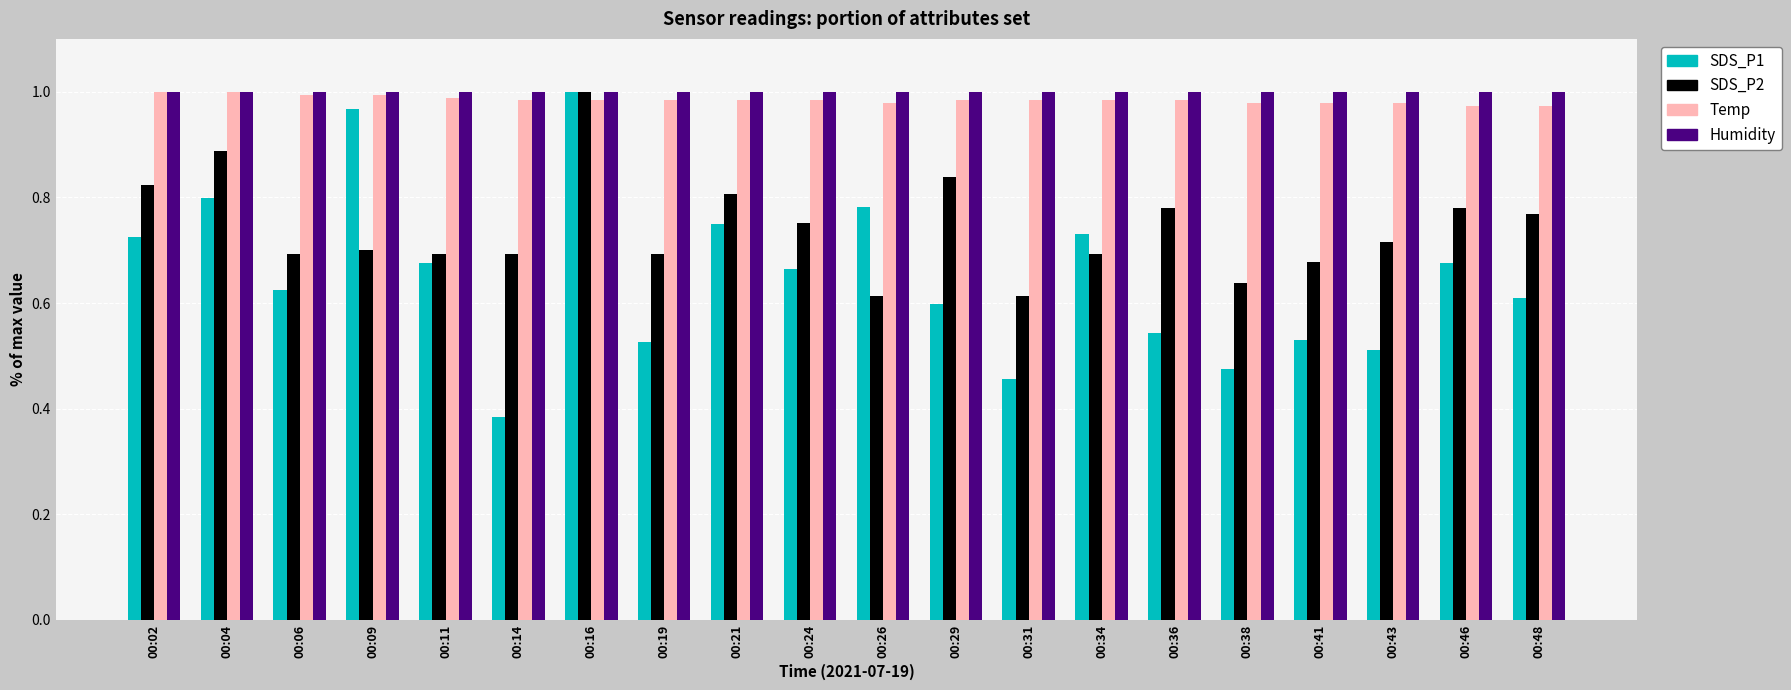

Which series has the largest range (max minus min)?

SDS_P1